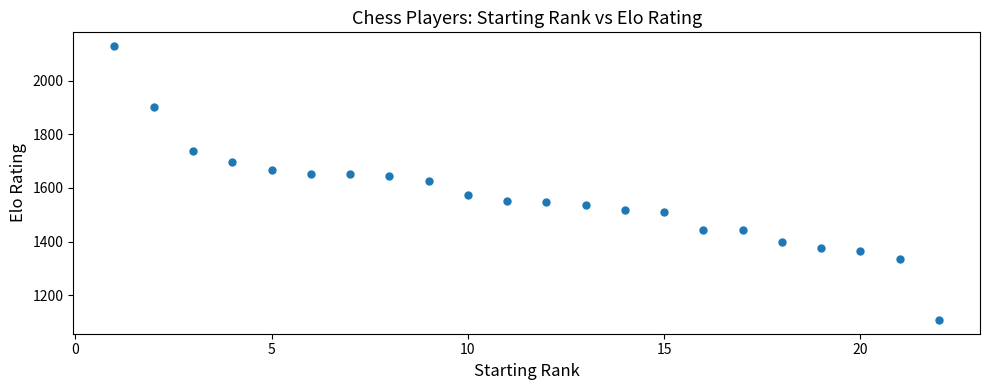

What is the range of X values (max minus min)?

21